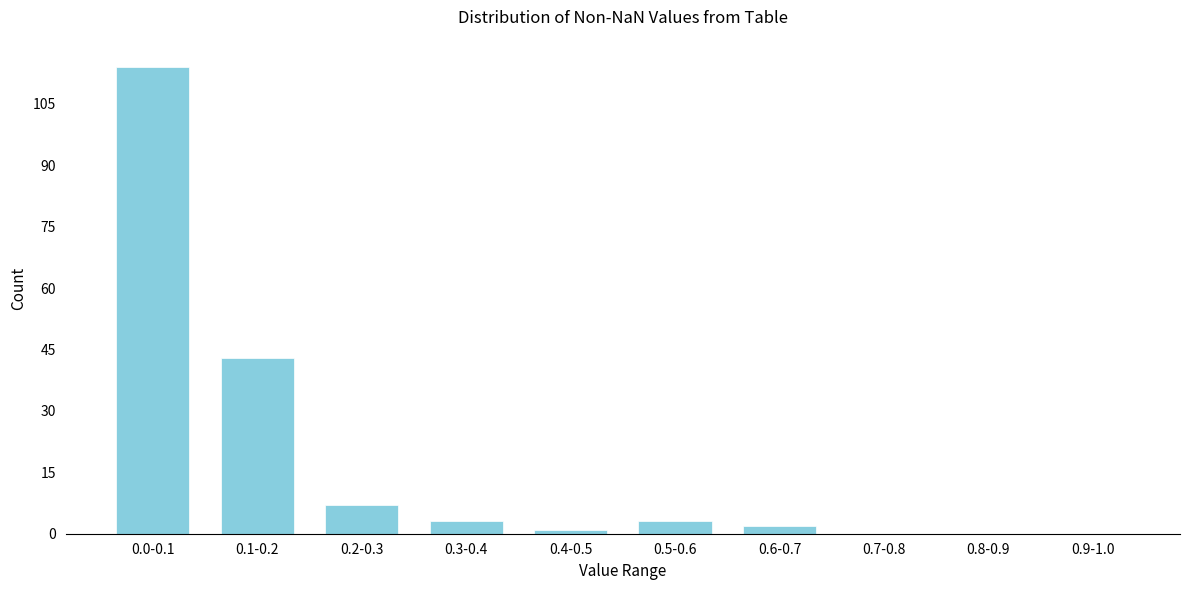

Reading left to right, transcribe all the data shown in this chart.

0.0-0.1=114	0.1-0.2=43	0.2-0.3=7	0.3-0.4=3	0.4-0.5=1	0.5-0.6=3	0.6-0.7=2	0.7-0.8=0	0.8-0.9=0	0.9-1.0=0